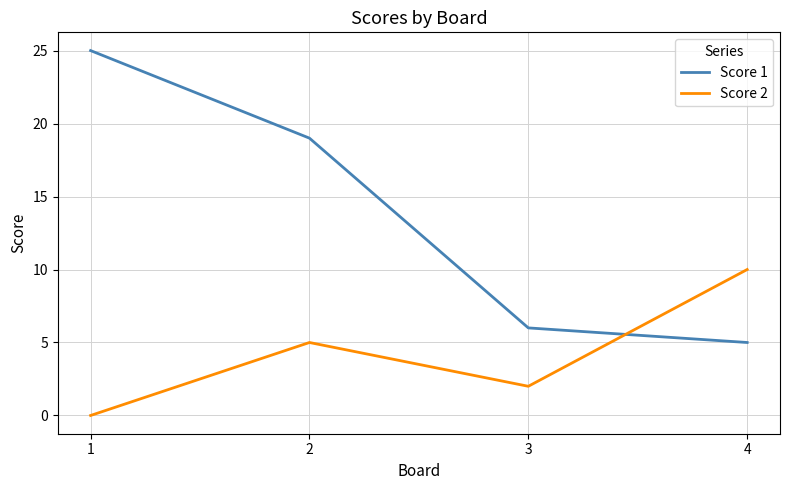

Rank the series by their average value, from highest to lowest.

Score 1, Score 2